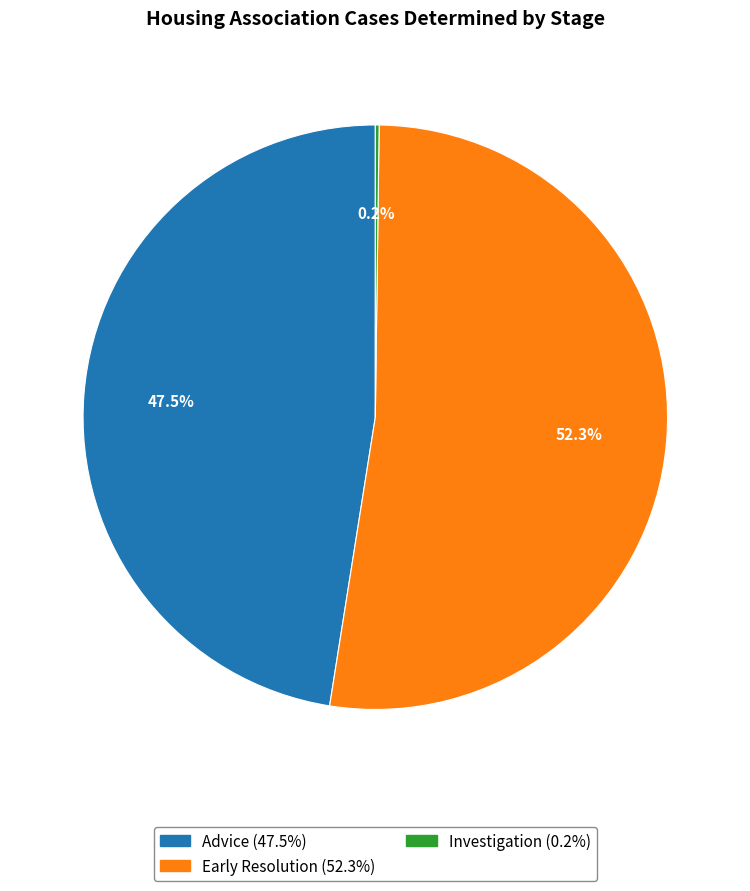

What is the total percentage of Advice and Early Resolution?

99.8%